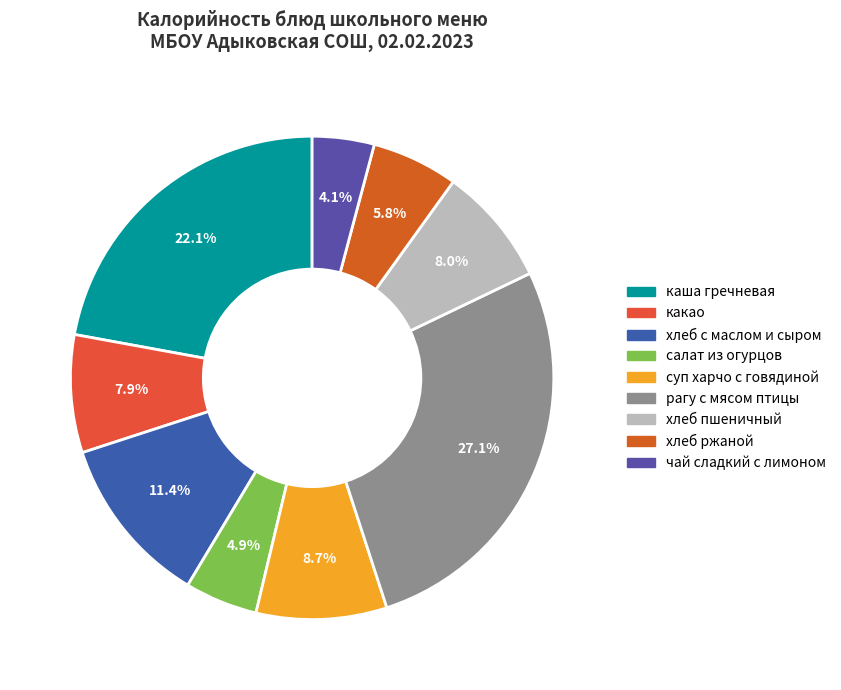

To the nearest percent, what portion does хлеб ржаной represent?

6%